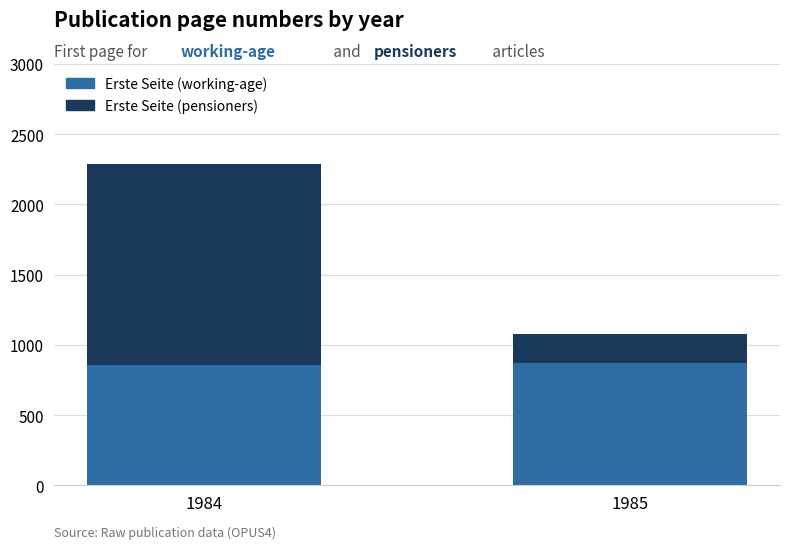

What is the lowest value of the Erste Seite (working-age) series?

856